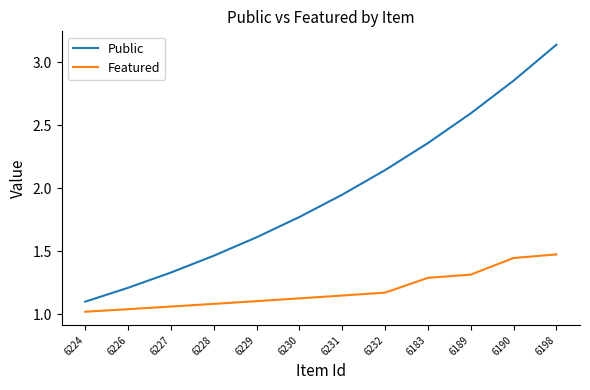

Which label corresponds to the smallest value in the chart?

6224